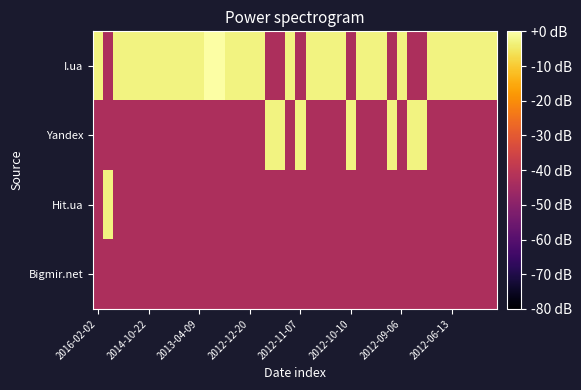

Which series has the largest total across all categories?

I.ua